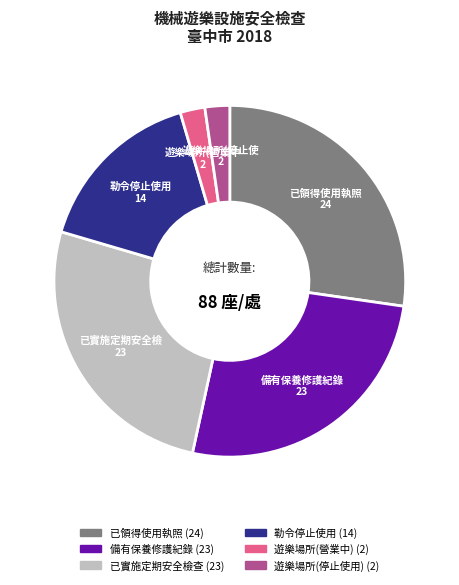

Is there any slice that represents more than half of the pie?

No